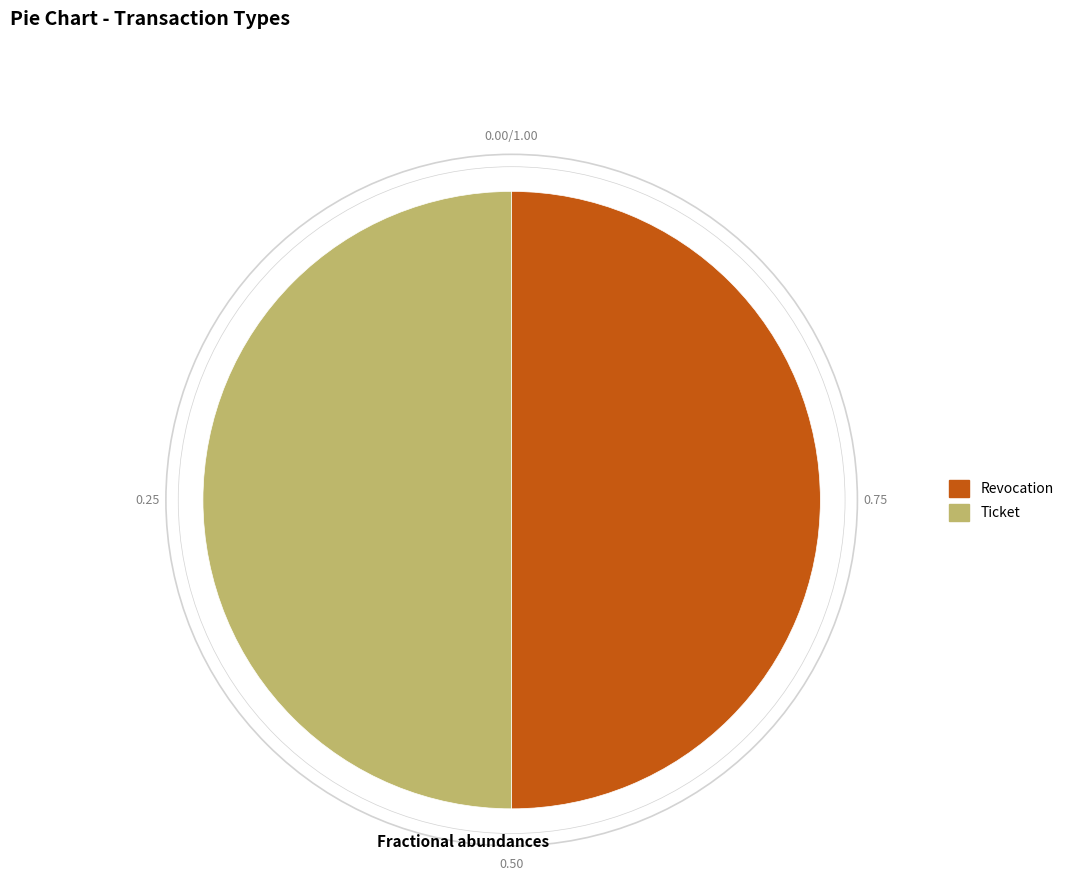

Approximately how many times larger is the value at Ticket compared to Revocation?

1.0